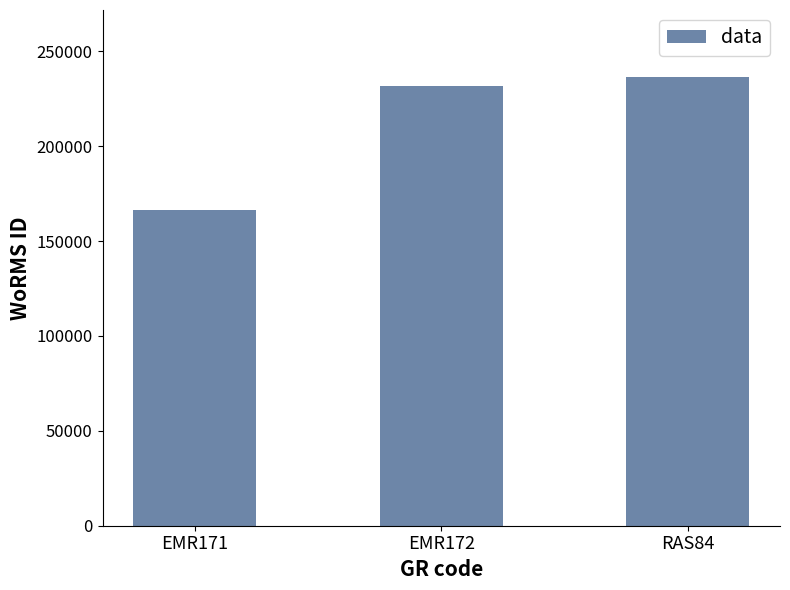

What is the value of the 3rd bar from the left?

236331